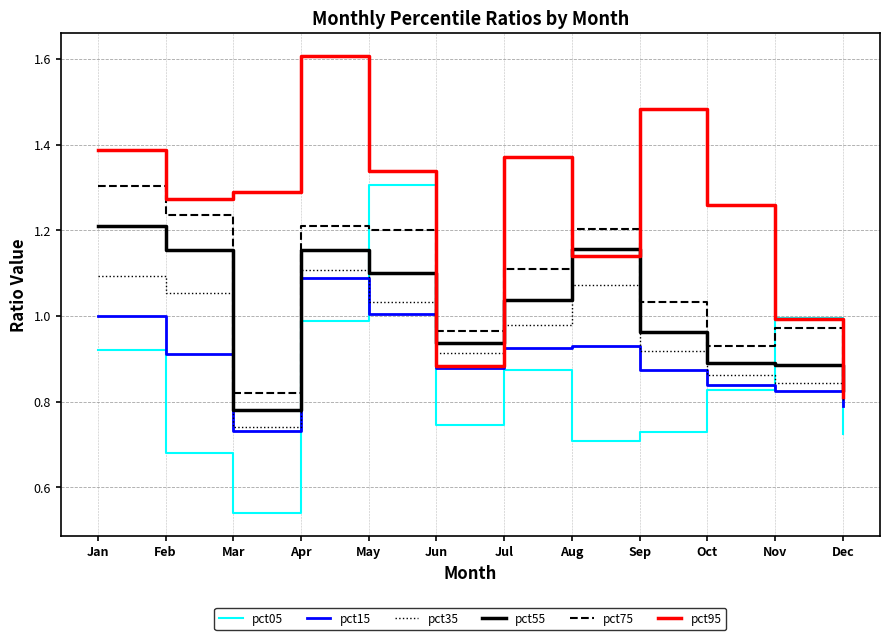

In pct05, how many points are lower than both neighbors (excluding endpoints)?

3